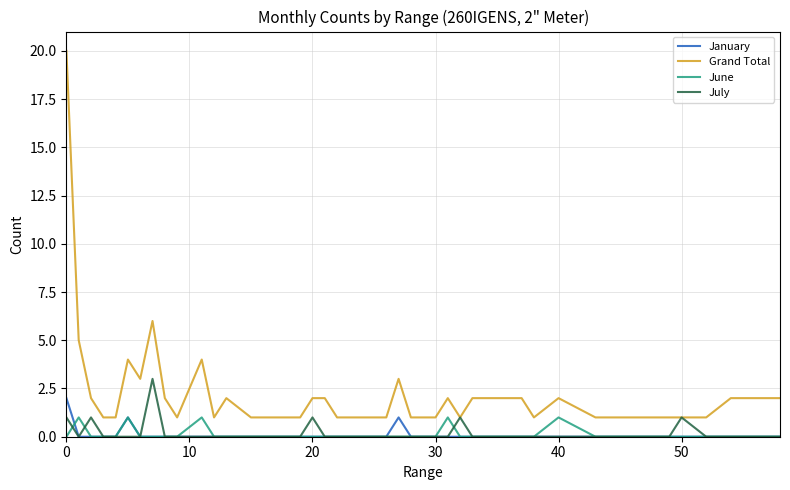

Reading left to right, transcribe all the data shown in this chart.

January: 2	0	0	0	0	1	0	0	0	0	0	0	0	0	0	0	0	0	0	0	0	0	1	0	0	0	0	0	0	0	0	0	0	0	0	0	0	0	0	0
Grand Total: 20	5	2	1	1	4	3	6	2	1	4	1	2	1	1	1	1	2	2	1	1	1	3	1	1	2	1	2	2	2	1	2	1	1	1	1	1	1	2	2
June: 0	1	0	0	0	1	0	0	0	0	1	0	0	0	0	0	0	0	0	0	0	0	0	0	0	1	0	0	0	0	0	1	0	0	0	0	0	0	0	0
July: 1	0	1	0	0	0	0	3	0	0	0	0	0	0	0	0	0	1	0	0	0	0	0	0	0	0	1	0	0	0	0	0	0	0	0	0	1	0	0	0